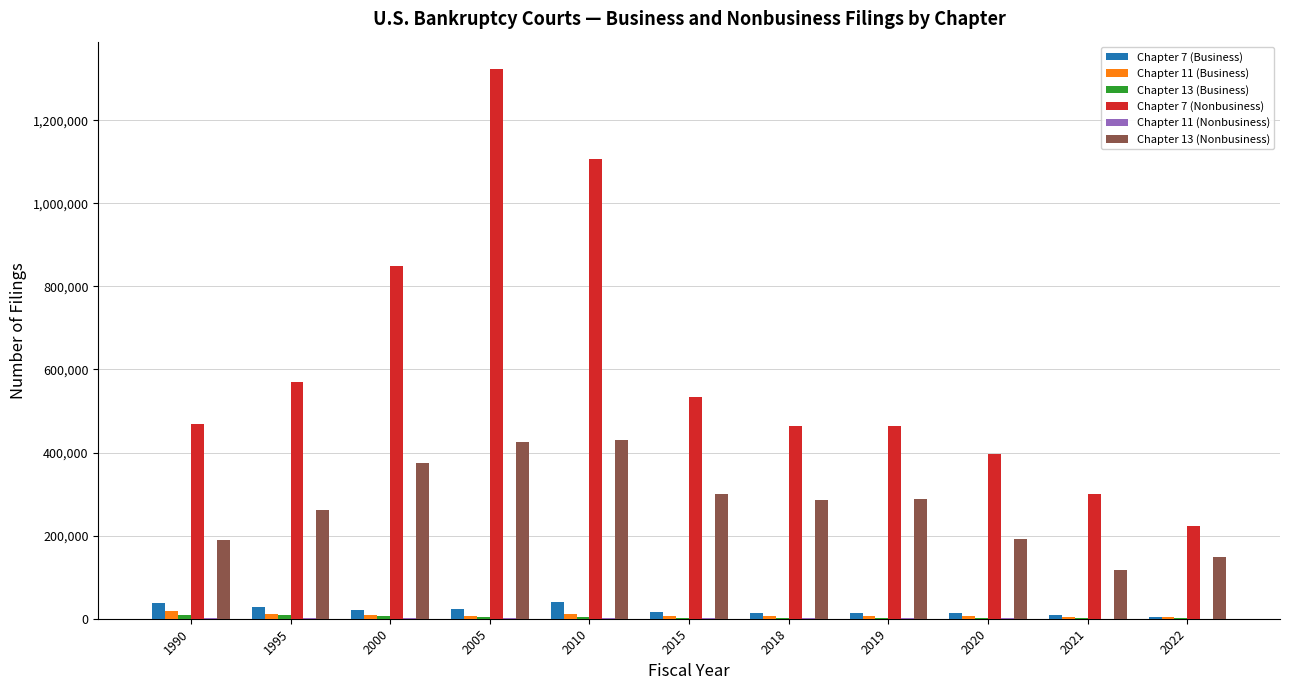

What is the greatest value displayed?

1322888